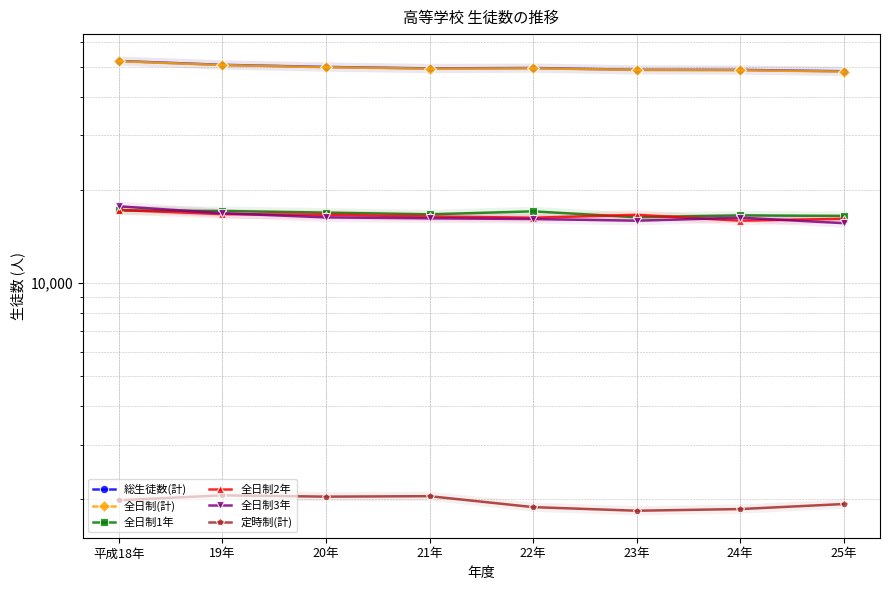

How many values in the 全日制(計) series are below 49368?

4